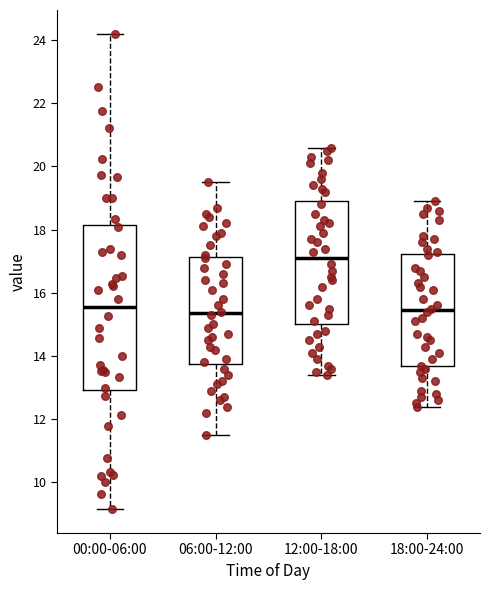

Where is the lower edge of the box for 12:00-18:00 on the y-axis? The values are not printed on the chart, so give them approximately, as read against the axis.

15.0